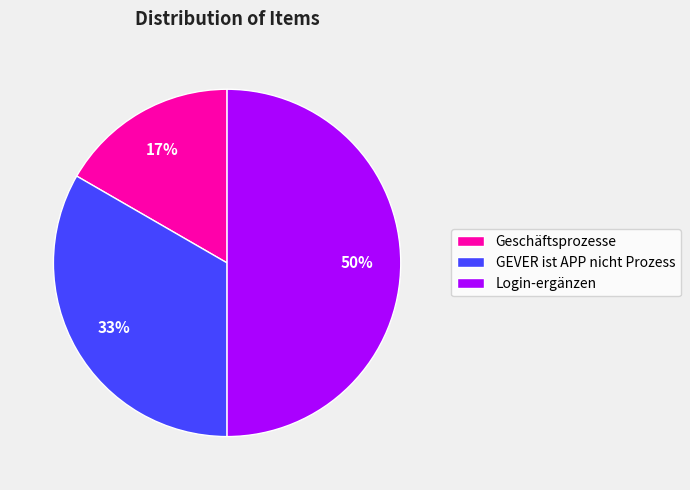

What is the largest slice in the pie chart?

Login-ergänzen